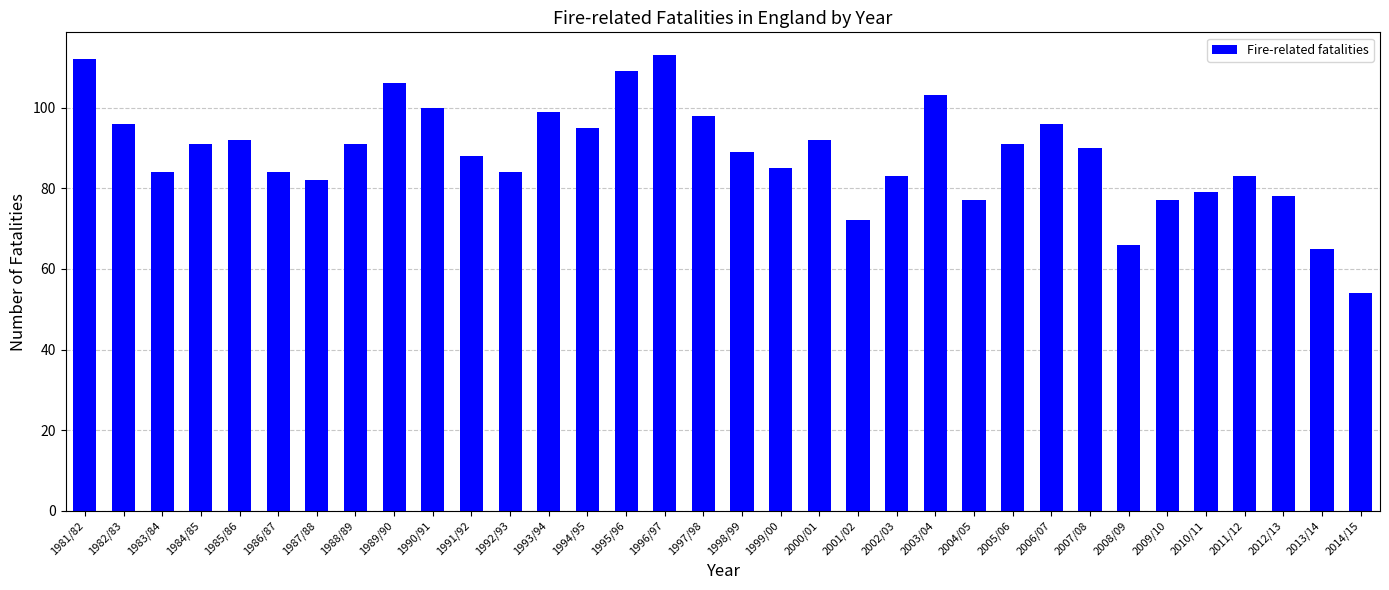

What is the sum of the values at 1997/98 and 1999/00?

183